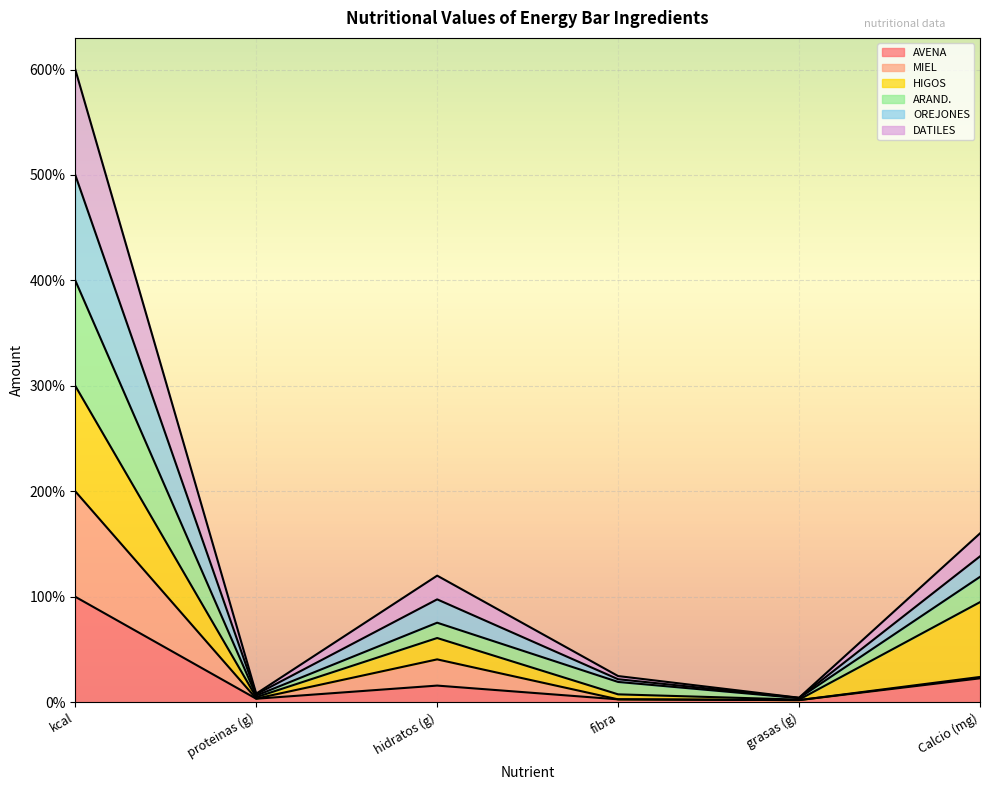

At which category is the sum across all series the highest?

kcal